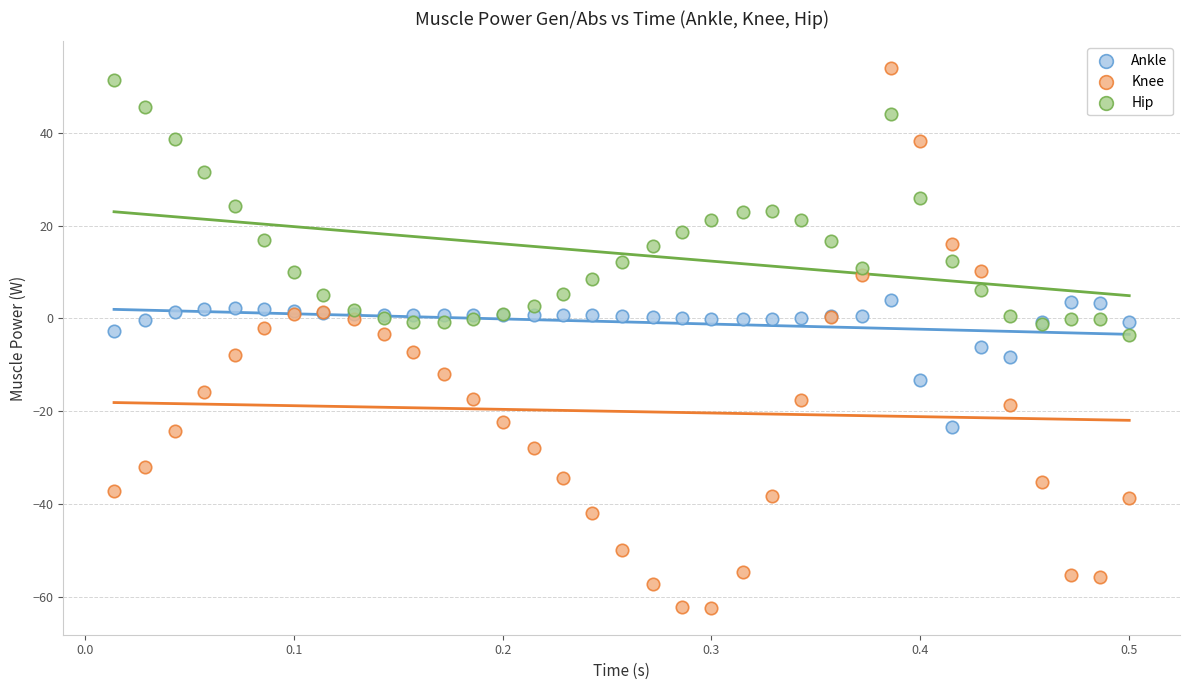

Which series reaches the minimum Y coordinate?

Knee